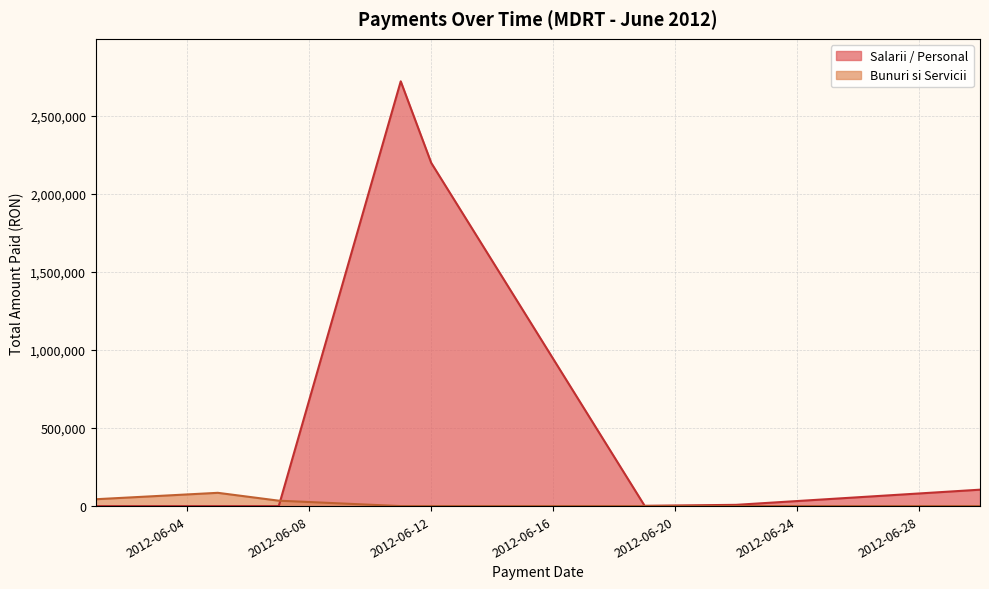

Which series has the widest spread of values?

Salarii / Personal